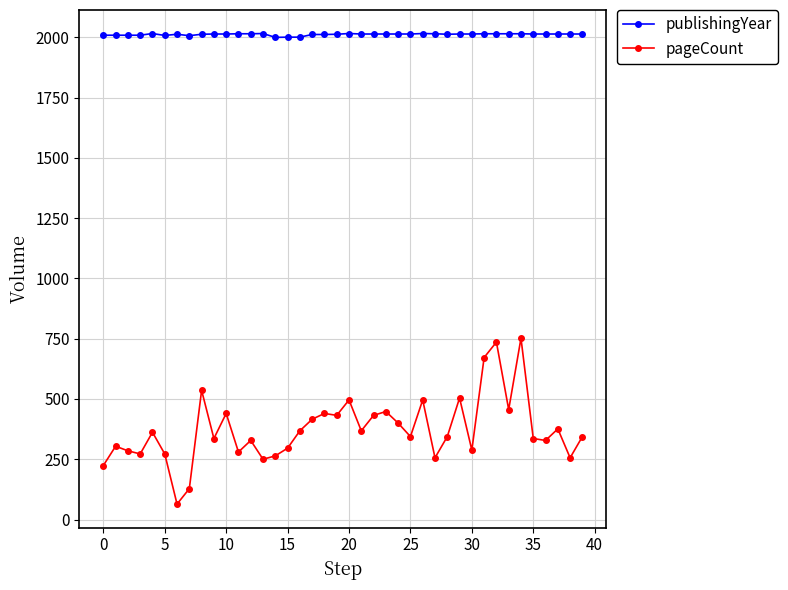

True or false: publishingYear has more than 0 points higher than both neighbors.

True